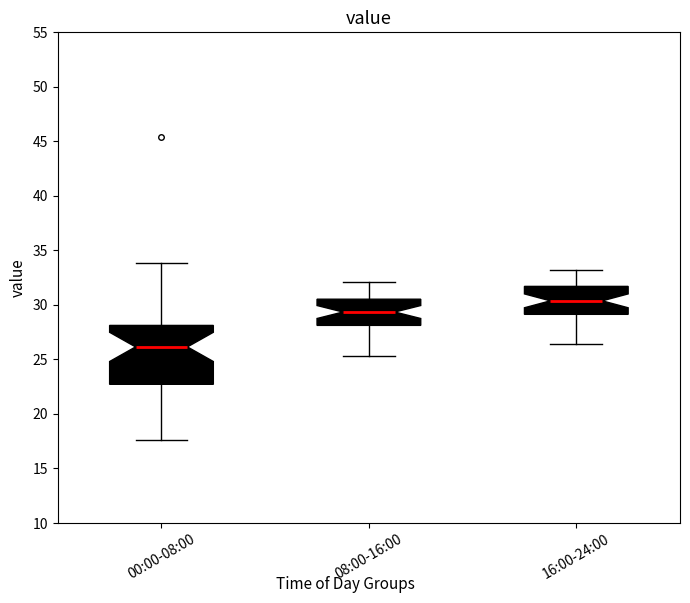

Reading left to right, transcribe this box plot: for each box, give where its median line is, the range the box spans, and where its two whiskers end, as read against the y-axis. The values are not printed on the chart, so give them approximately, as read against the axis.

00:00-08:00: median 26.0, box 22.5 to 28.0, whiskers 17.5 to 34.0
08:00-16:00: median 29.5, box 28.0 to 30.5, whiskers 25.5 to 32.0
16:00-24:00: median 30.5, box 29.0 to 31.5, whiskers 26.5 to 33.0